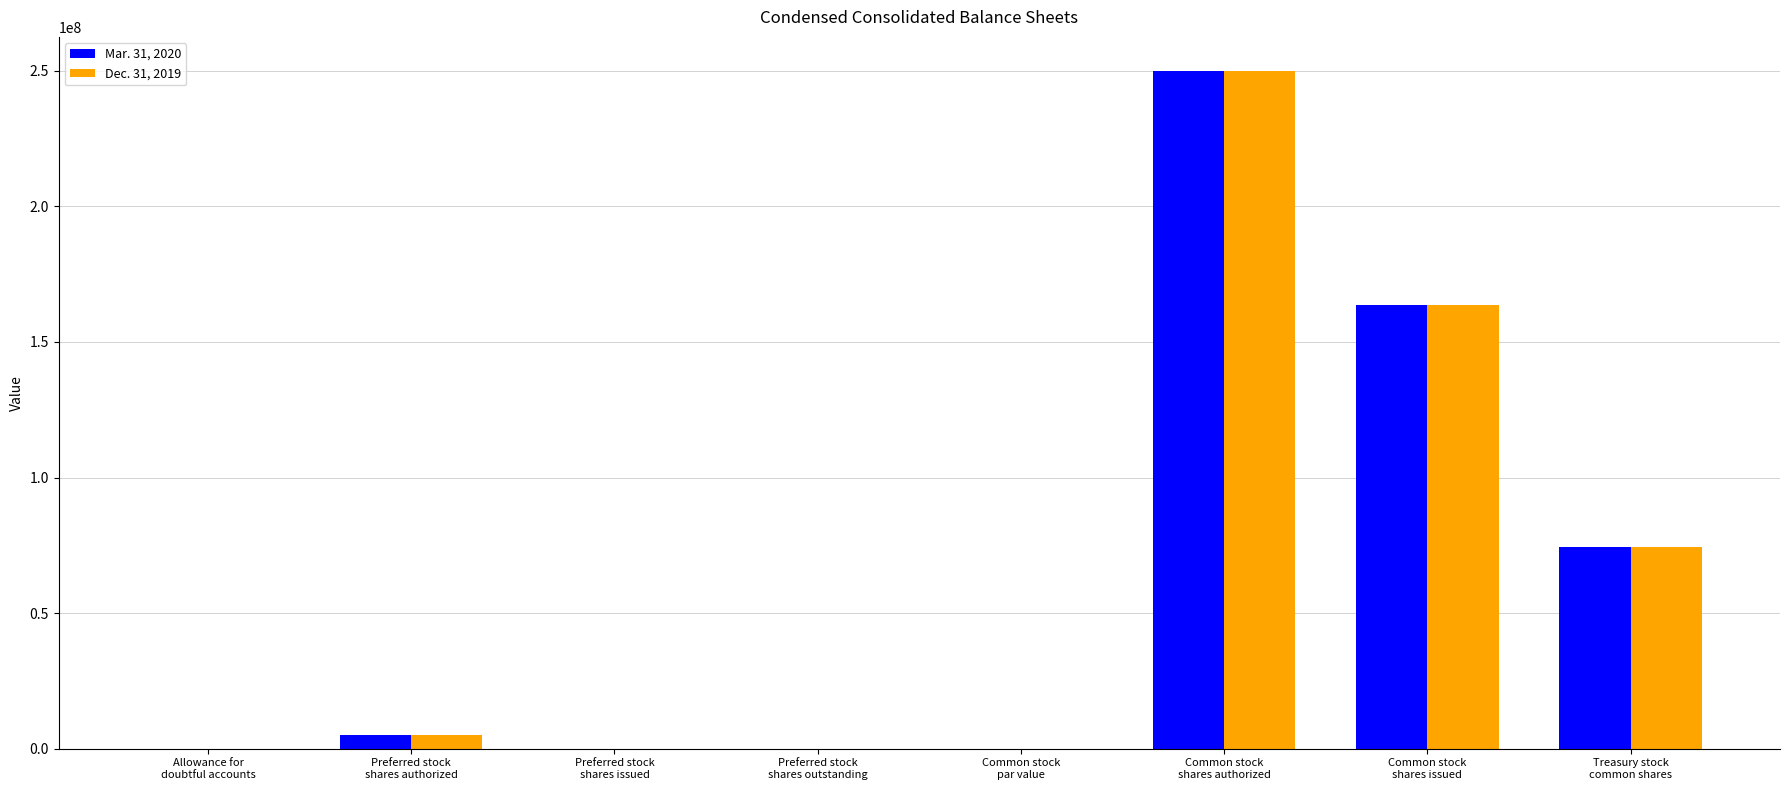

What is the sum of all Dec. 31, 2019 values?

493054355.0